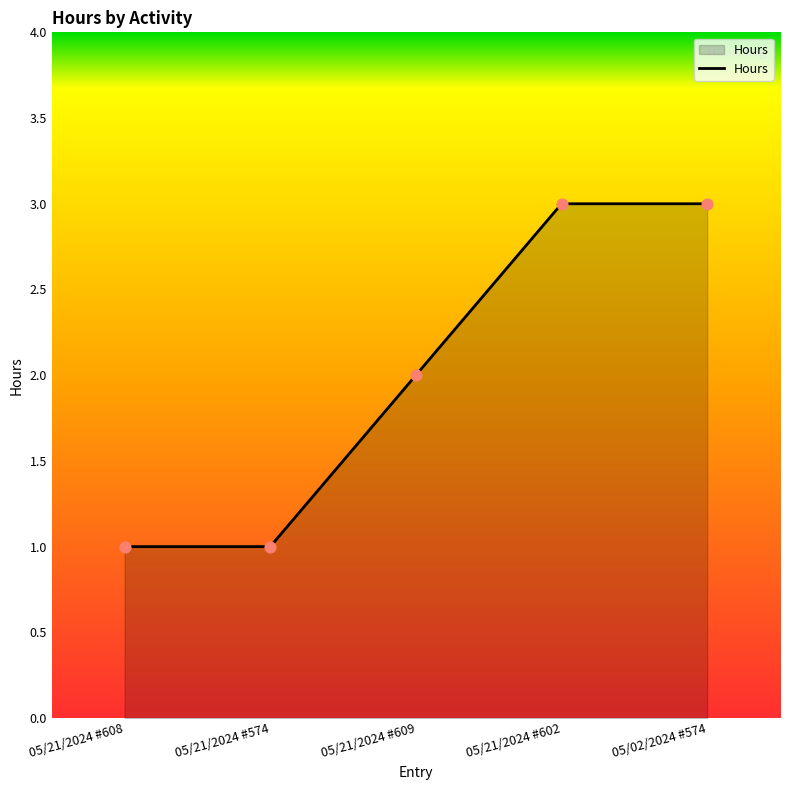

What is the change in value from 05/21/2024 #609 to 05/02/2024 #574?

+1